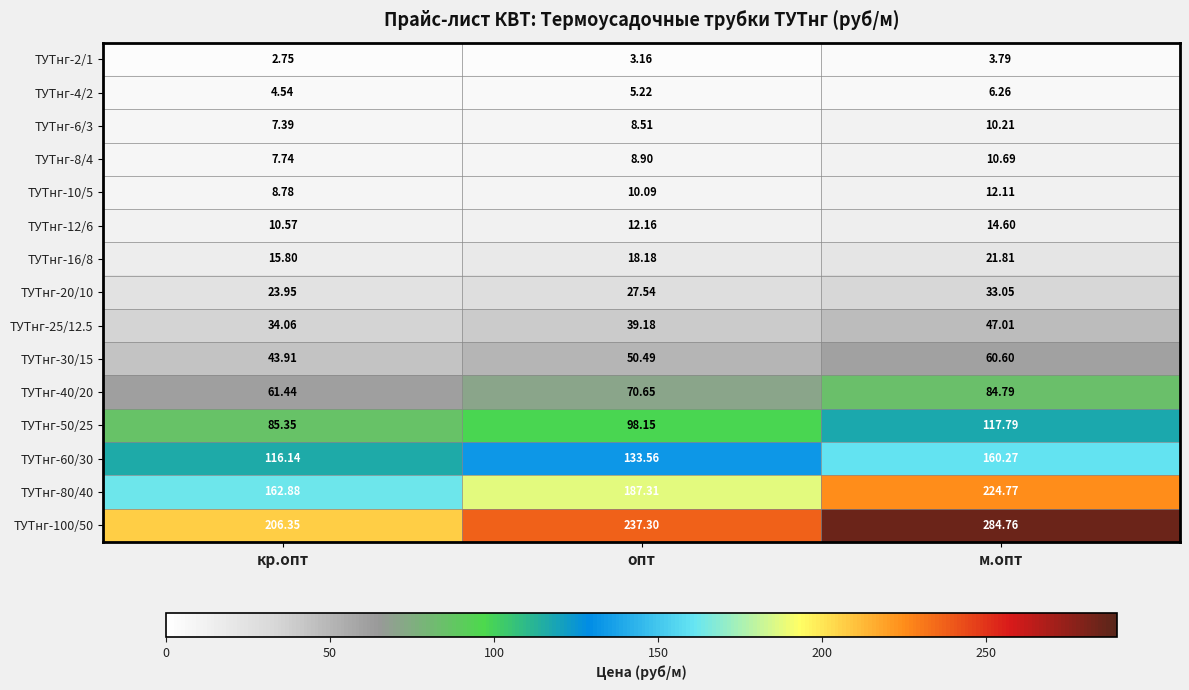

Where is ТУТнг-4/2 nearest to the value 5?

опт